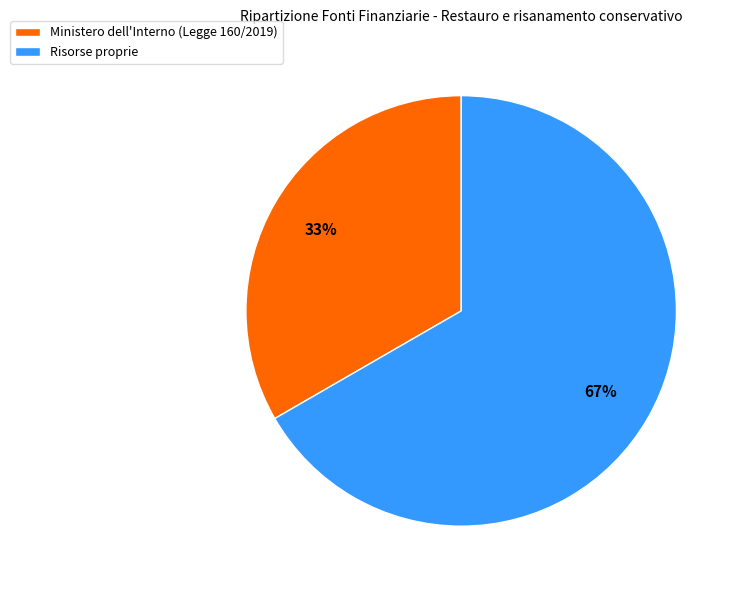

Which has a higher value, Ministero dell'Interno (Legge 160/2019) or Risorse proprie?

Risorse proprie